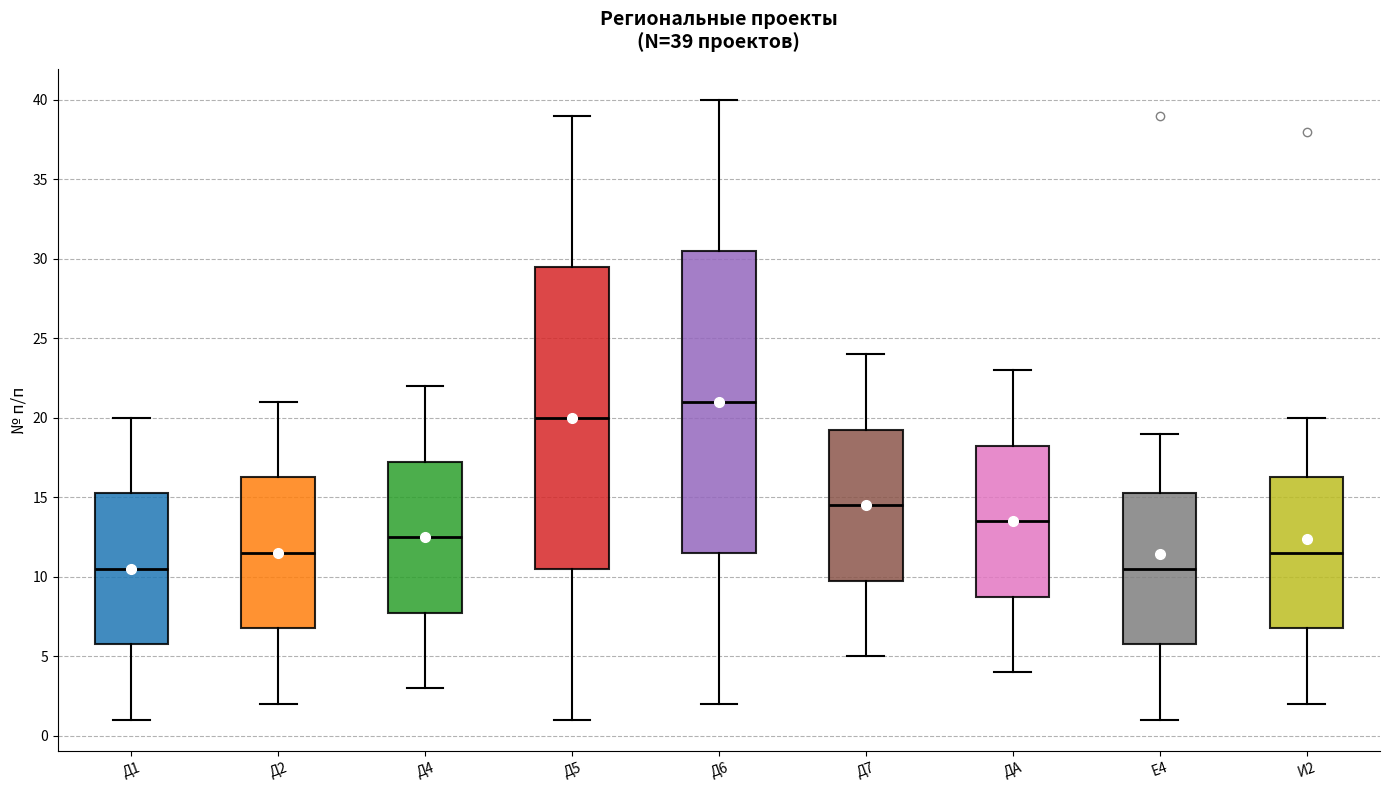

Which box has the highest median line?

Д6